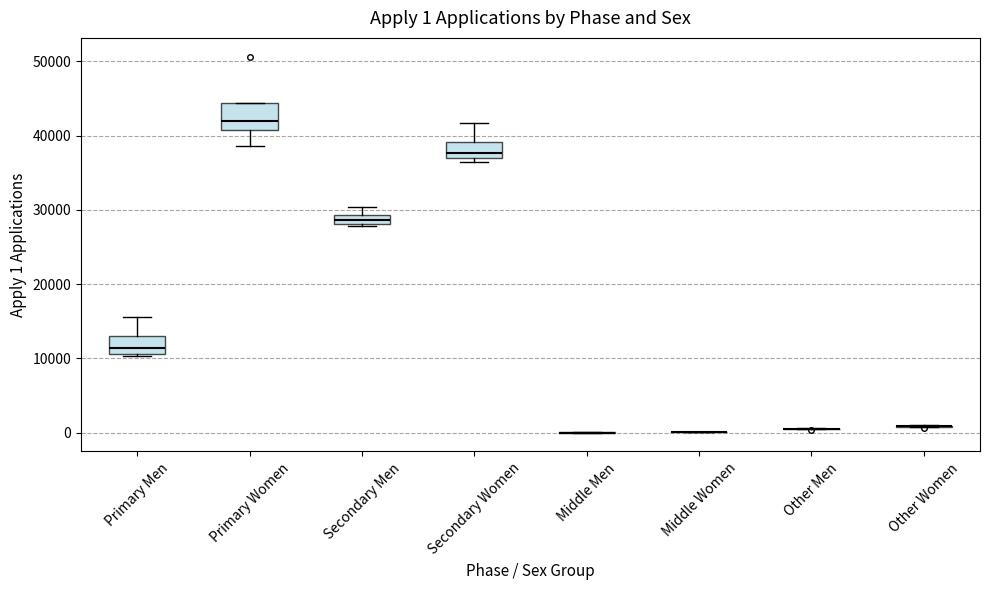

Which box is the tallest, from its lower edge to its upper edge?

Primary Women